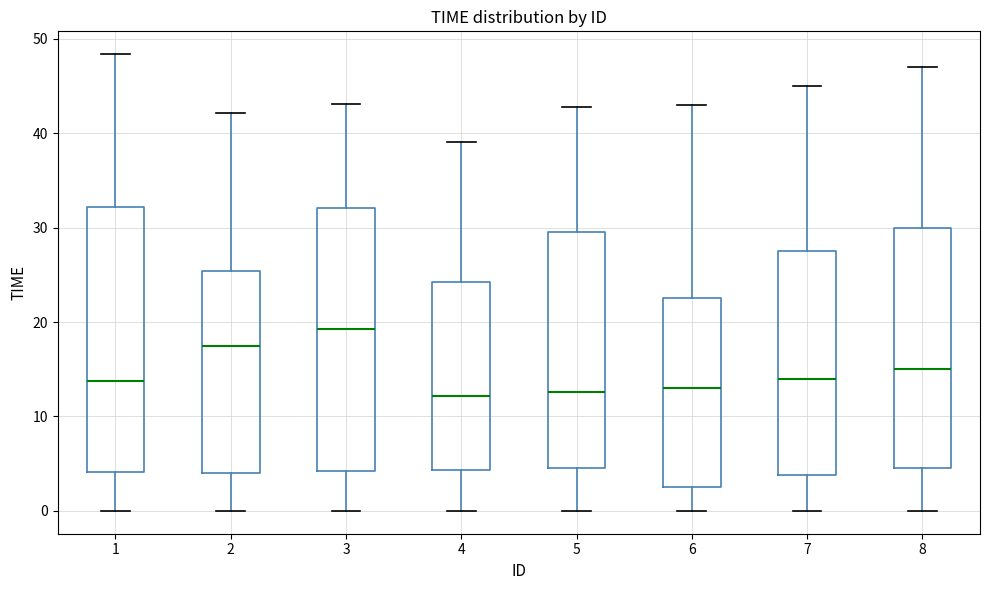

Where is the upper edge of the box at x = 6 on the y-axis? The values are not printed on the chart, so give them approximately, as read against the axis.

23